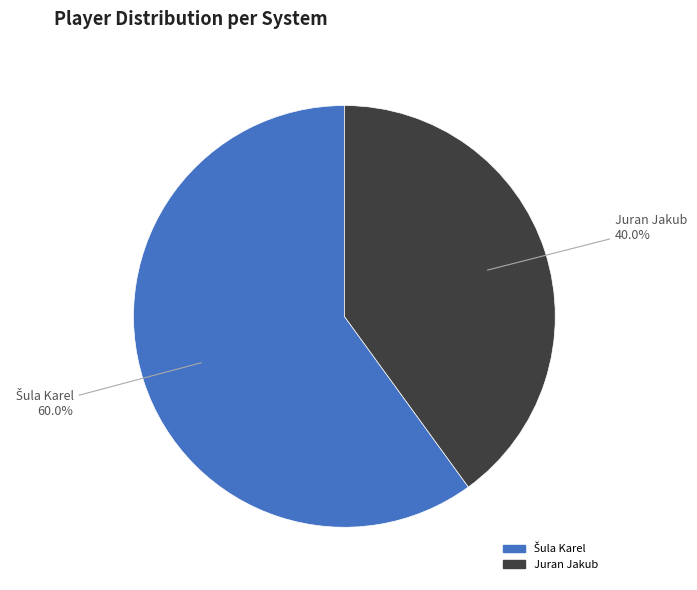

What portion of the pie excludes Juran Jakub?

60.0%